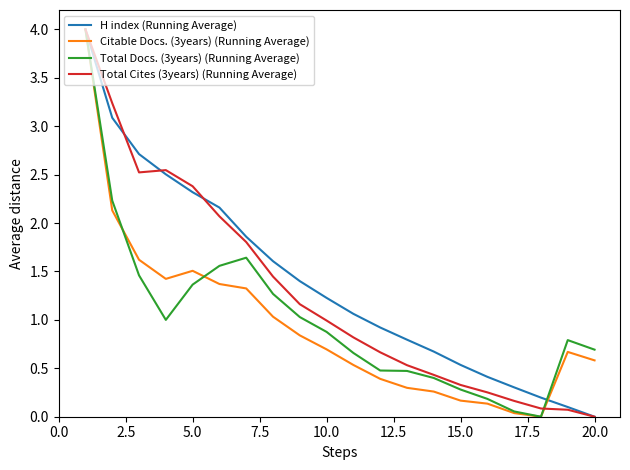

Is this an area chart (filled region under the line)?

No